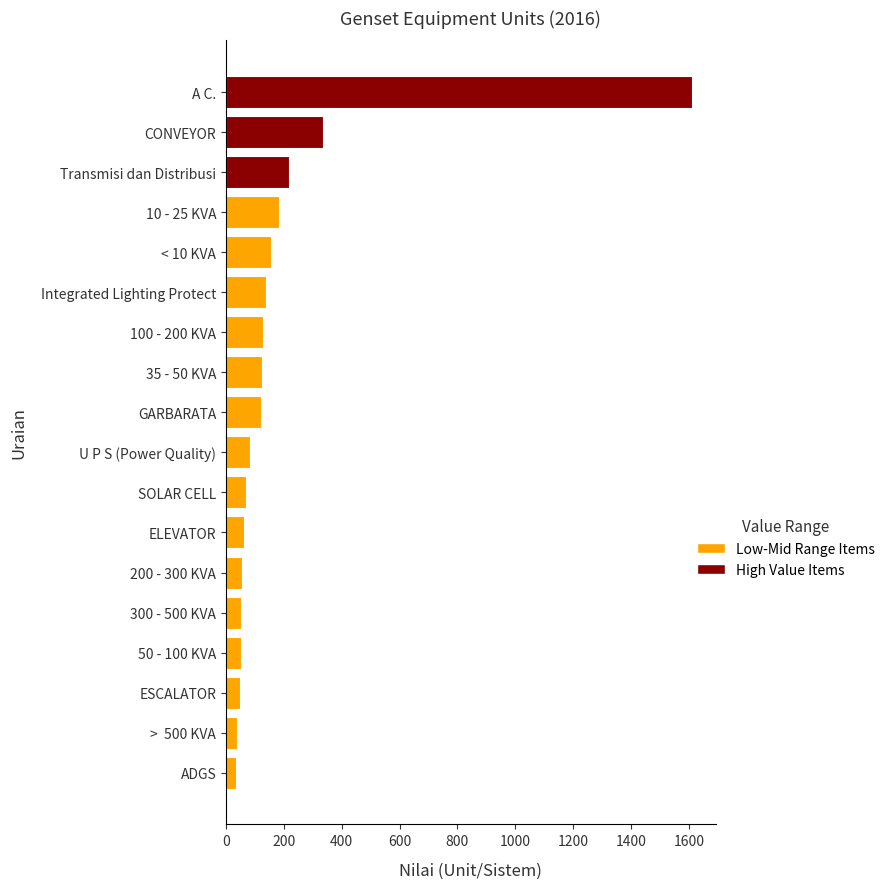

The value at U P S (Power Quality) is 144. True or false?

False